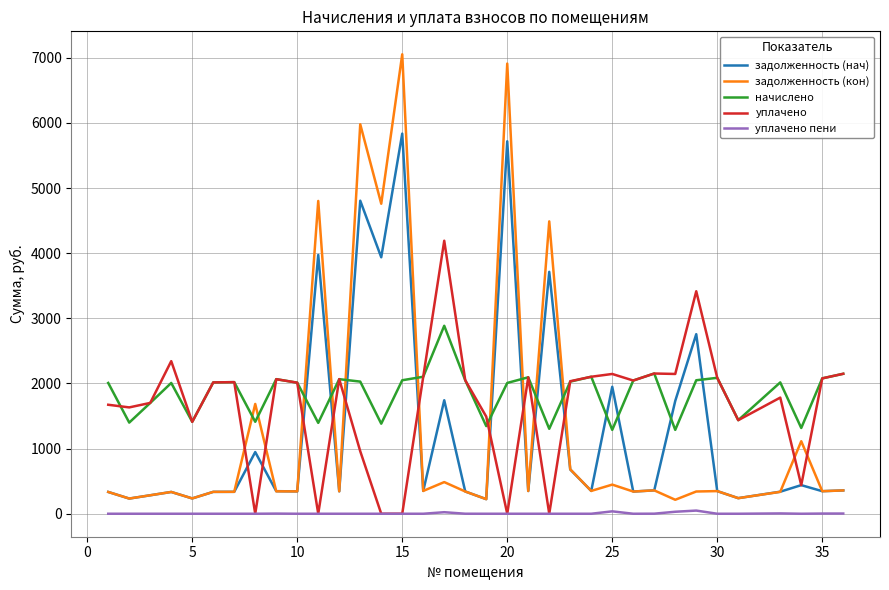

How many lines are shown in the chart?

5